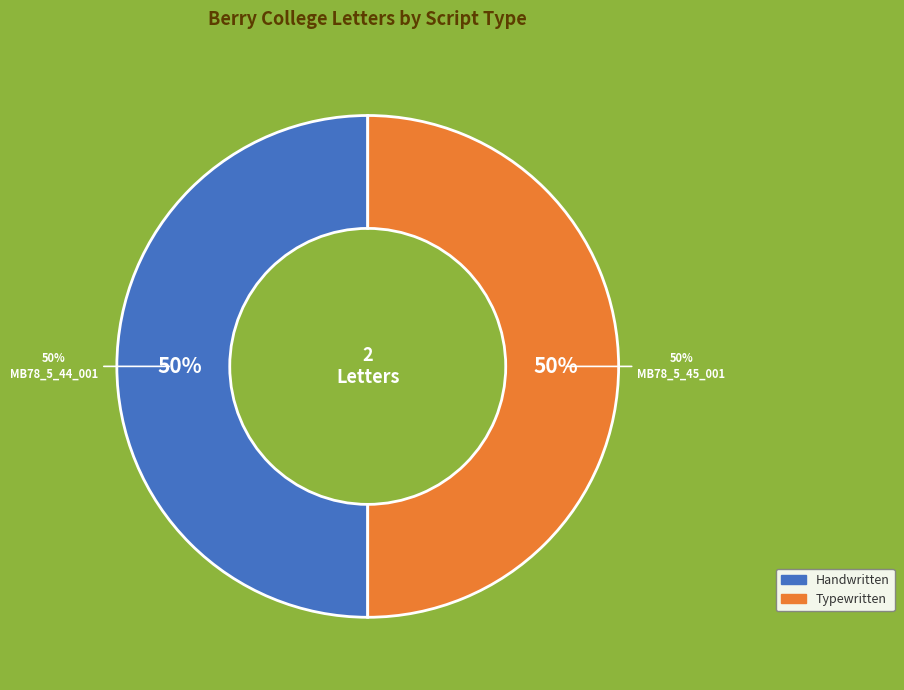

Is Letter to Martha Berry from Harriet Pendexter (MB78_5_44_001) the majority of the pie?

No